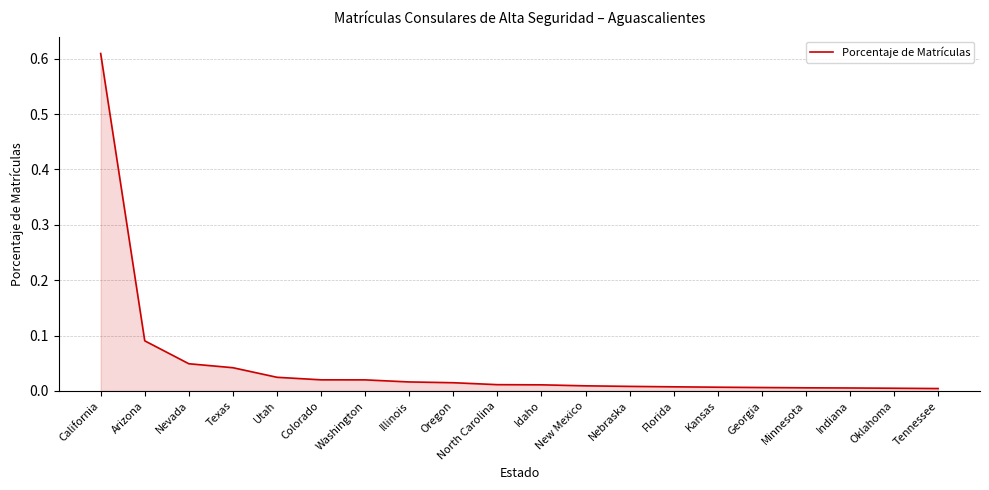

Which has a higher value, Colorado or Minnesota?

Colorado